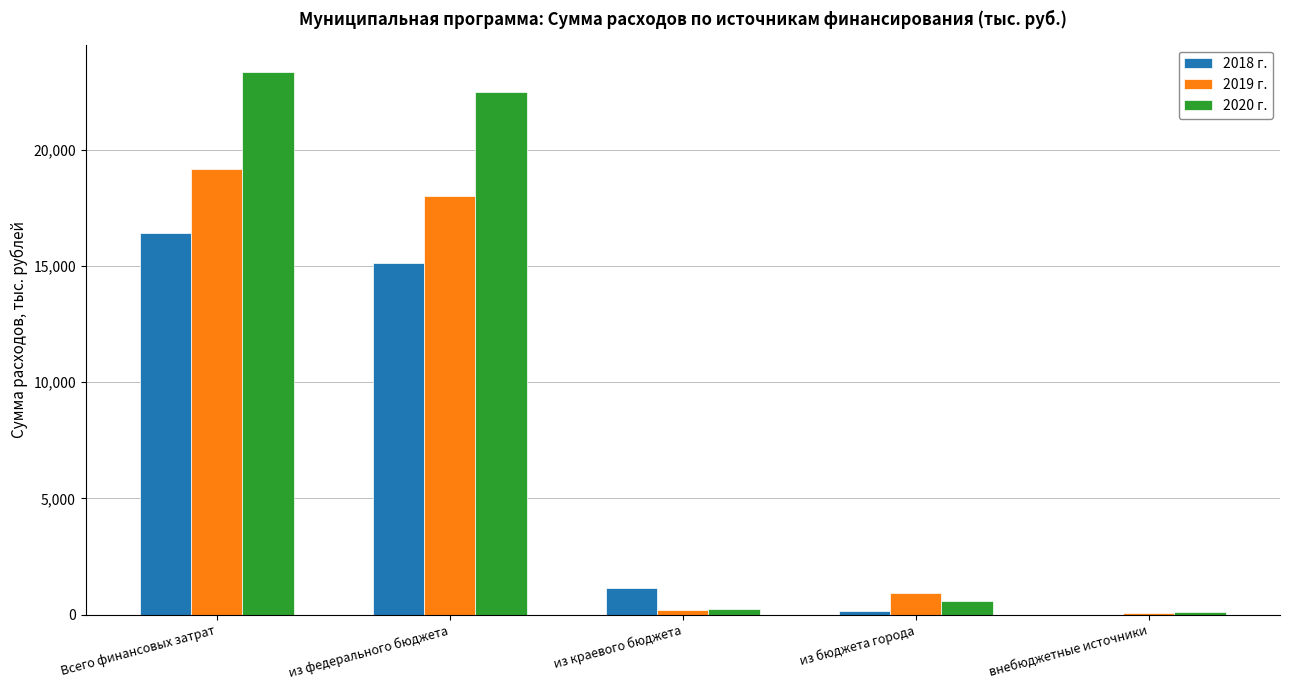

The 2020 г. series shows 22473.0 at из федерального бюджета. True or false?

True